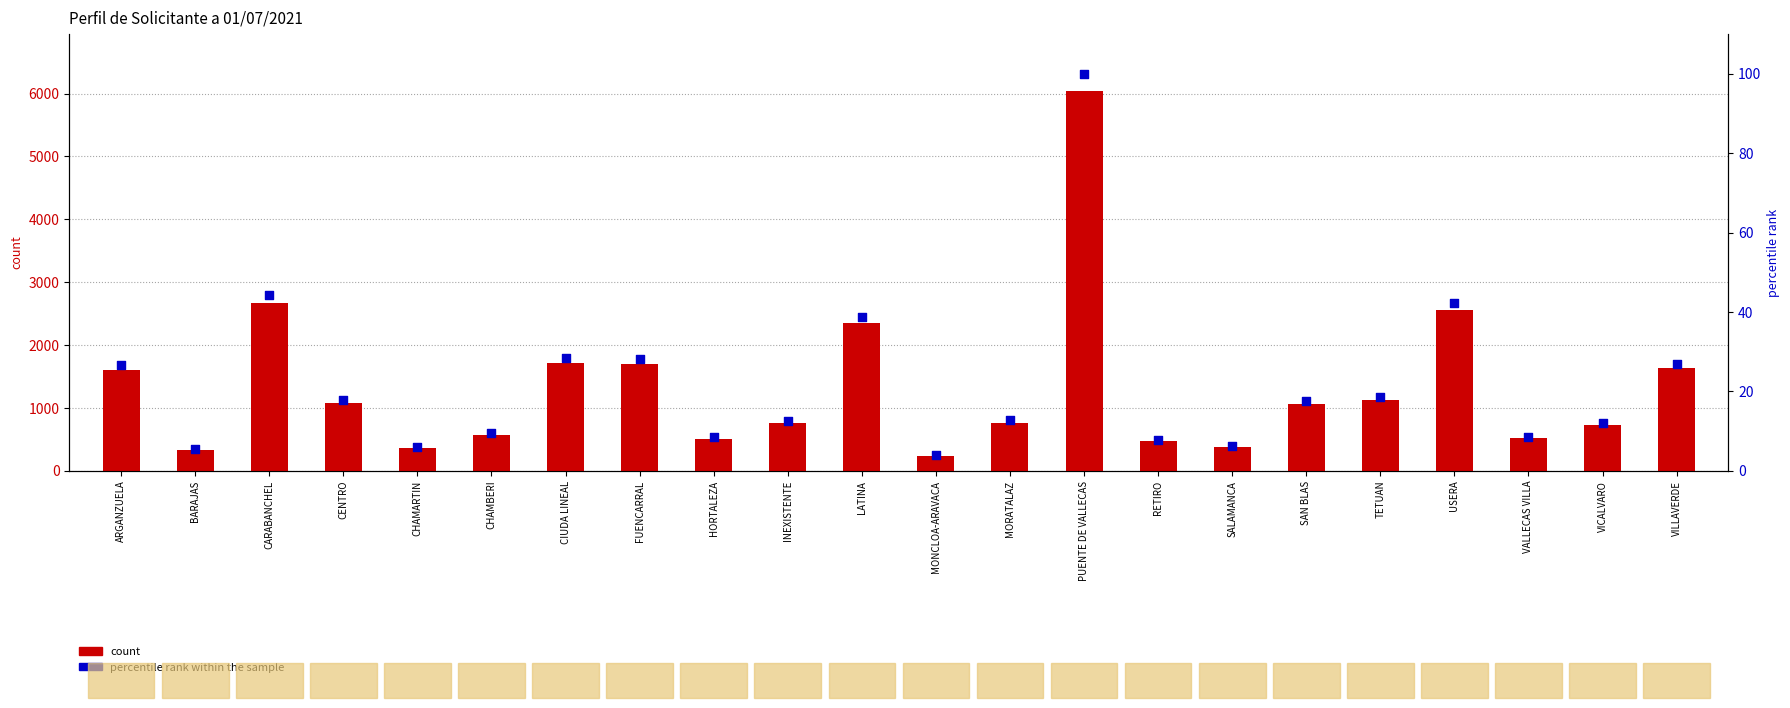

What is the total value across all series at RETIRO?

476.8